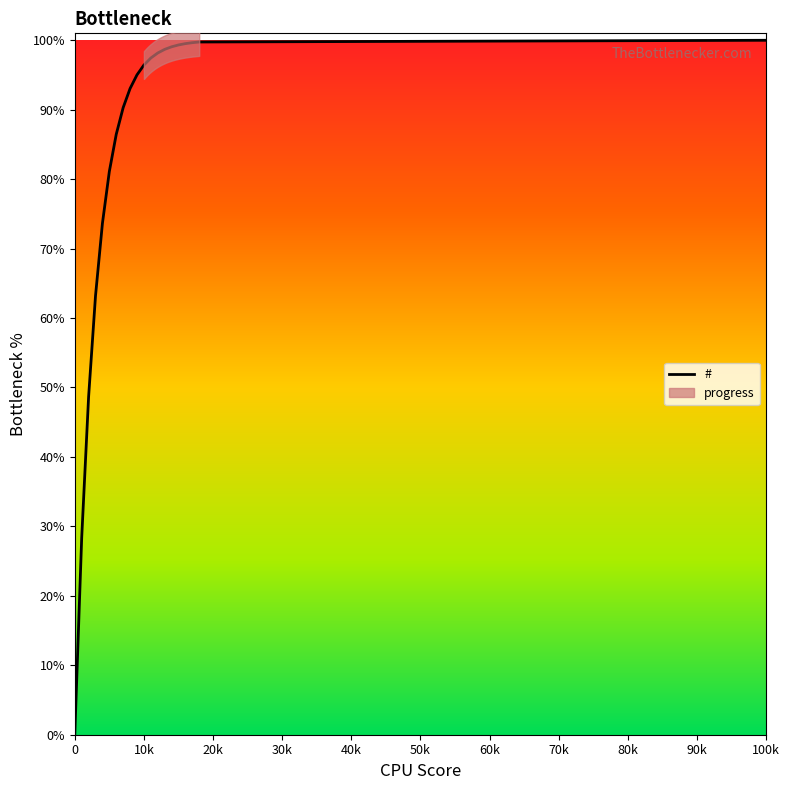

What is the value of the 6th point from the left?

73.6